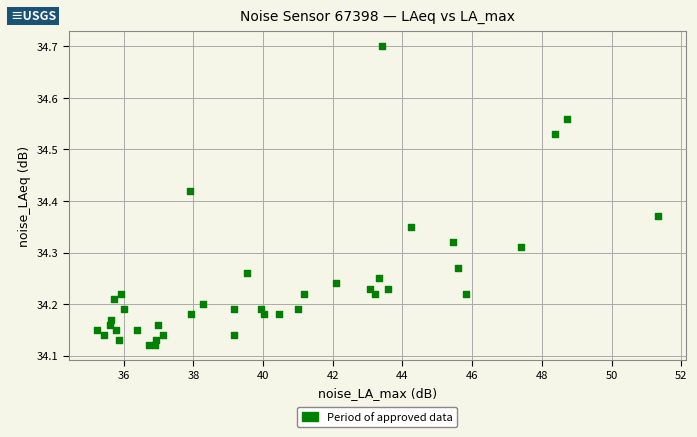

What is the range of X values (max minus min)?

16.1